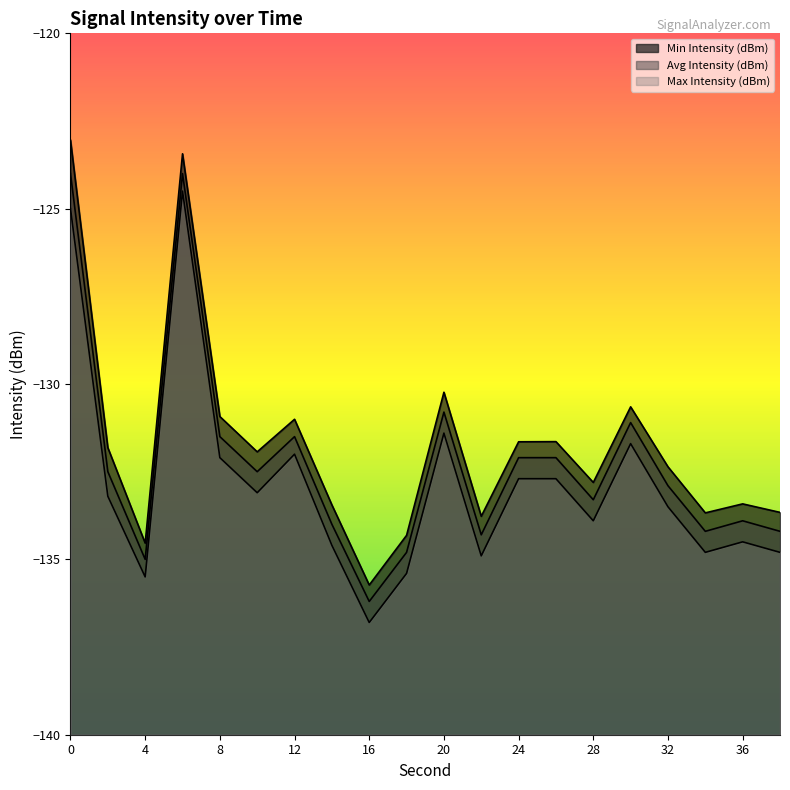

How many series are shown in this chart?

3